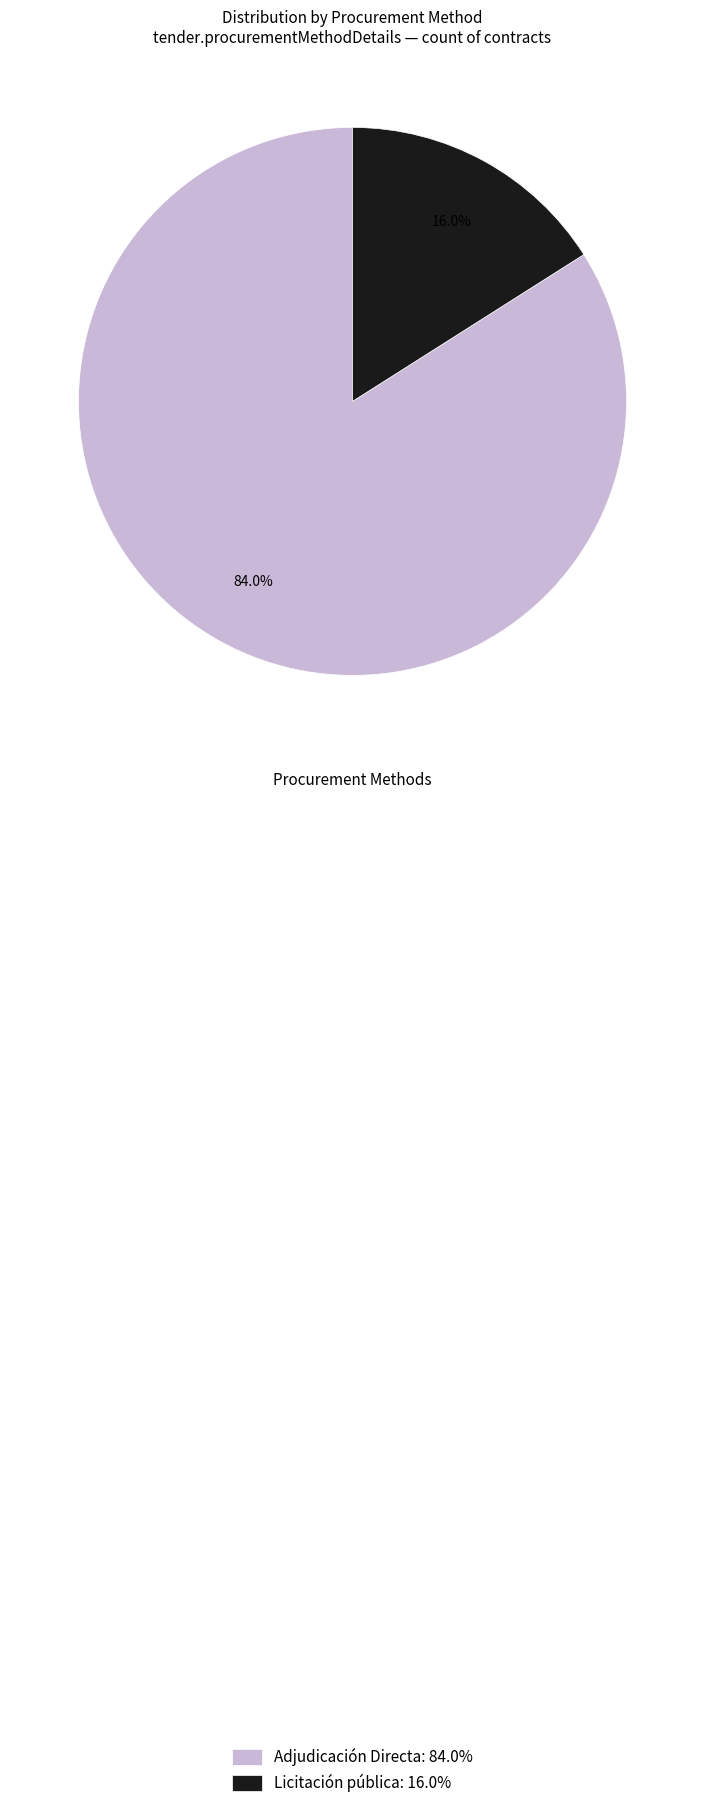

Which slice is the largest?

Adjudicación Directa